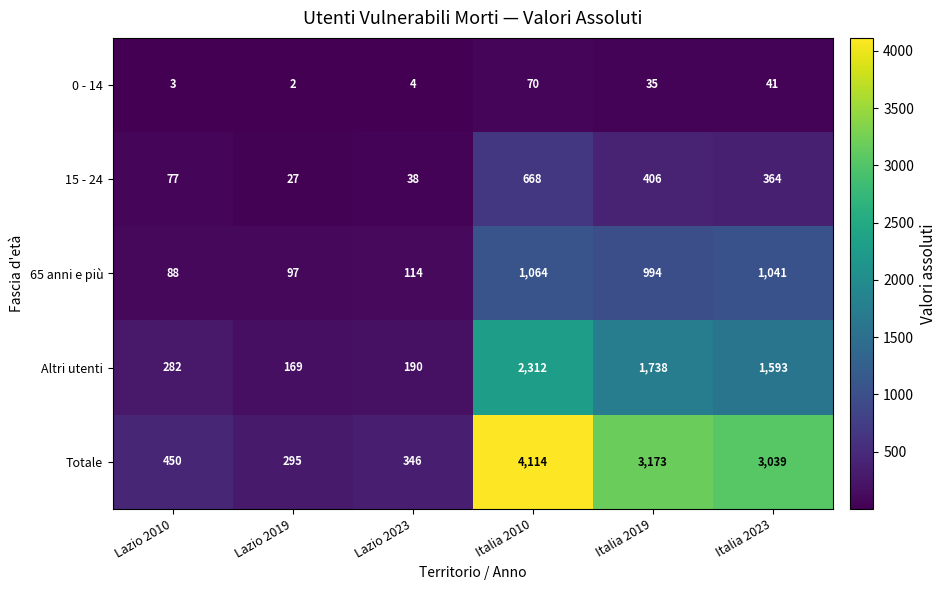

What is the maximum value shown in the chart?

4114